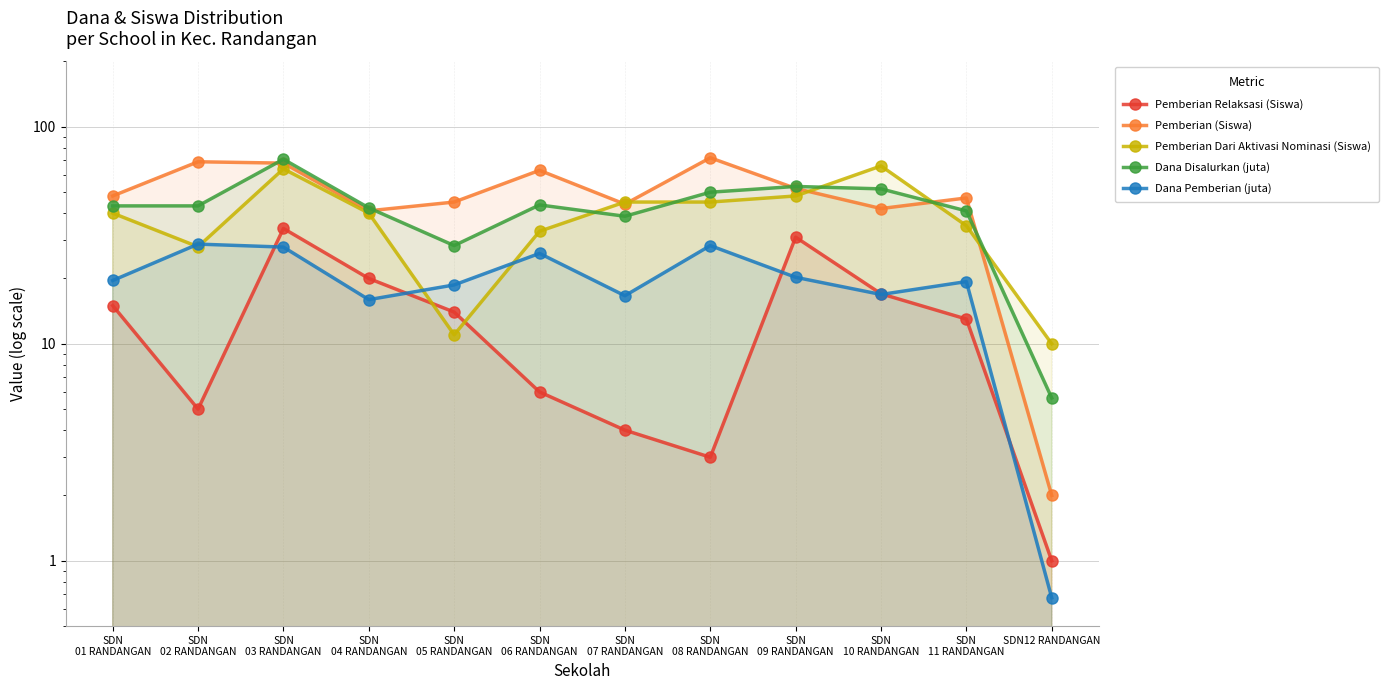

What is the sum of the Pemberian Relaksasi (Siswa) values at SDN
09 RANDANGAN and SDN
03 RANDANGAN?

65.0